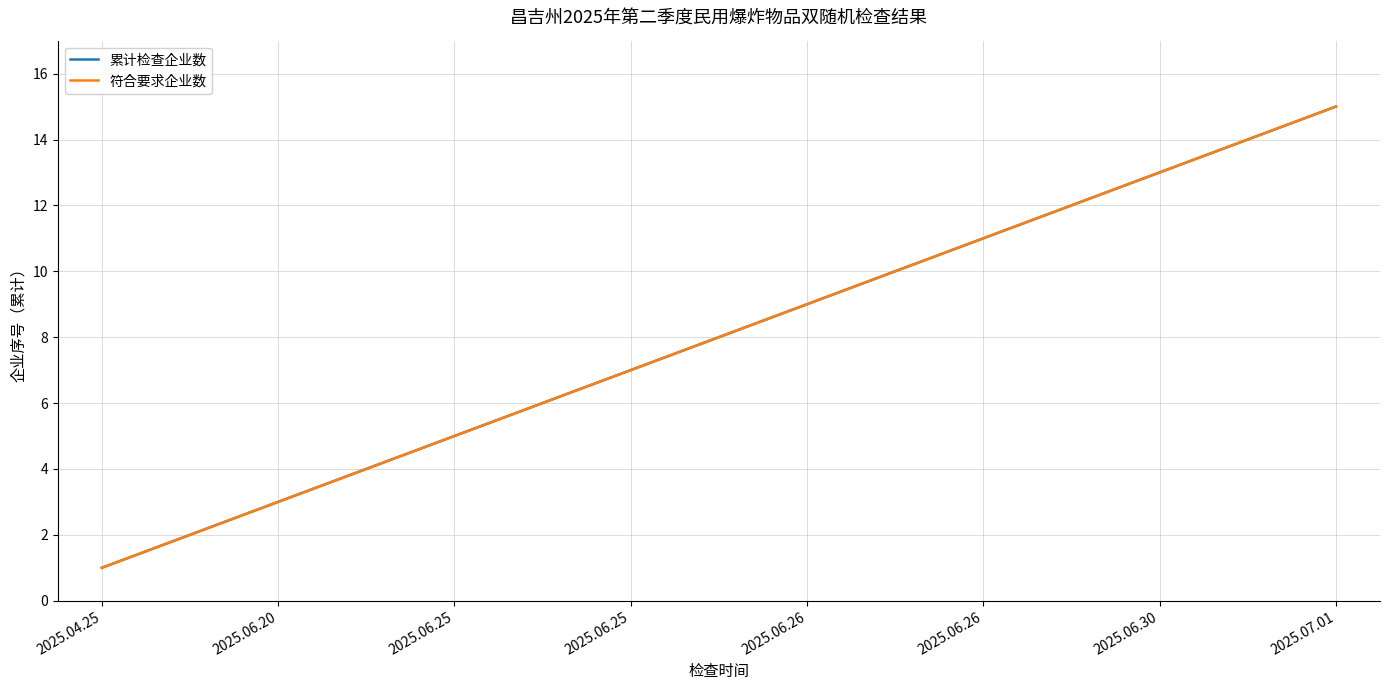

How many lines are shown in the chart?

2